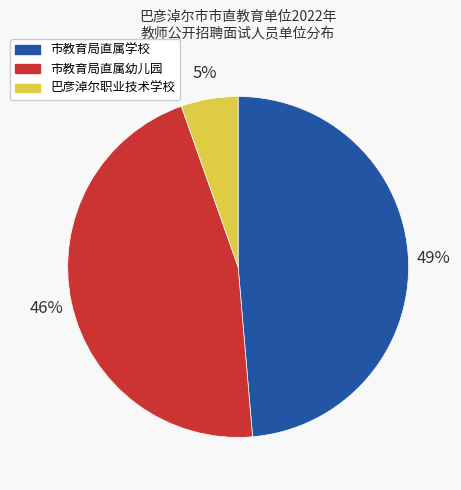

Is the sum of 巴彦淖尔职业技术学校 and 市教育局直属学校 greater than half?

Yes